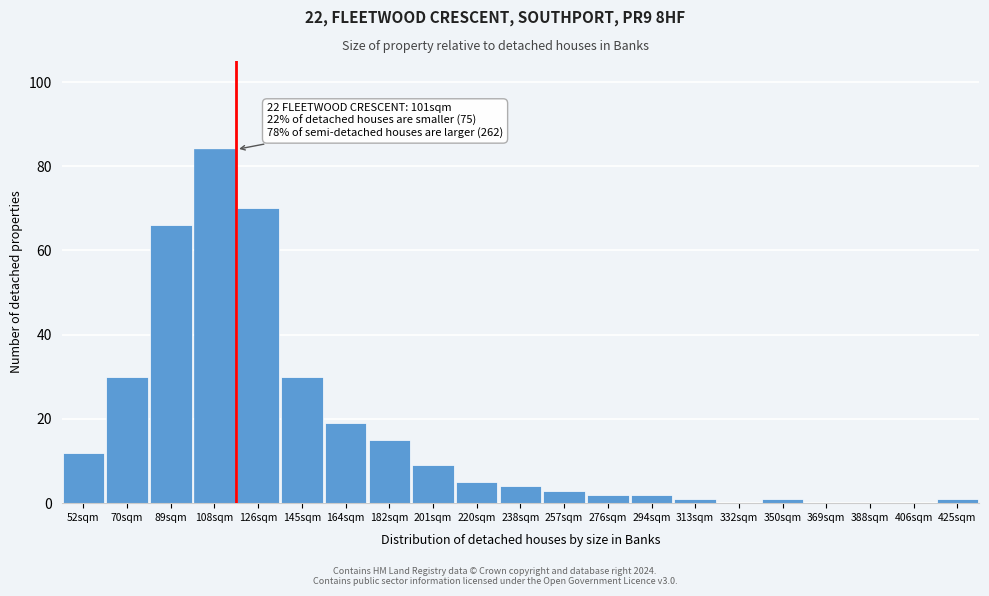

Reading left to right, what are all the values shown in this chart?

52sqm=12	70sqm=30	89sqm=66	108sqm=84	126sqm=70	145sqm=30	164sqm=19	182sqm=15	201sqm=9	220sqm=5	238sqm=4	257sqm=3	276sqm=2	294sqm=2	313sqm=1	332sqm=0	350sqm=1	369sqm=0	388sqm=0	406sqm=0	425sqm=1